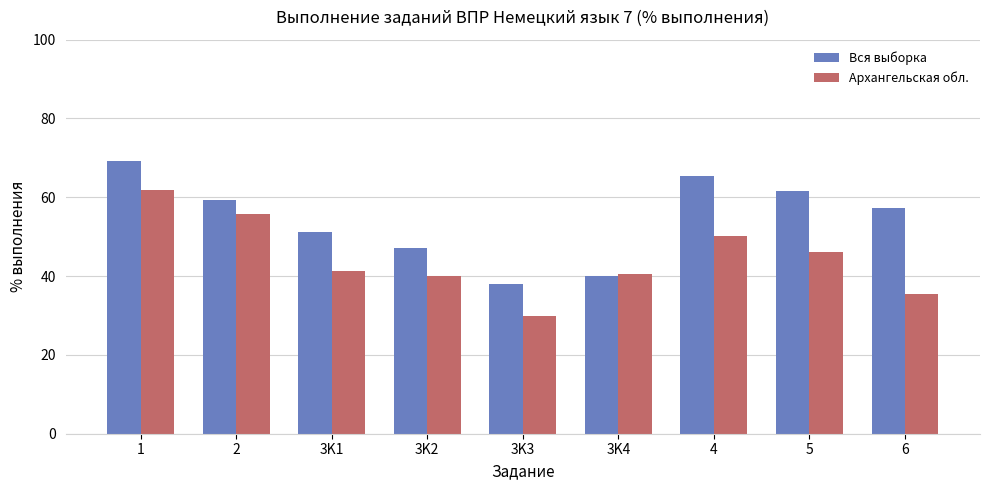

Read the Вся выборка value at 3K4.

40.0